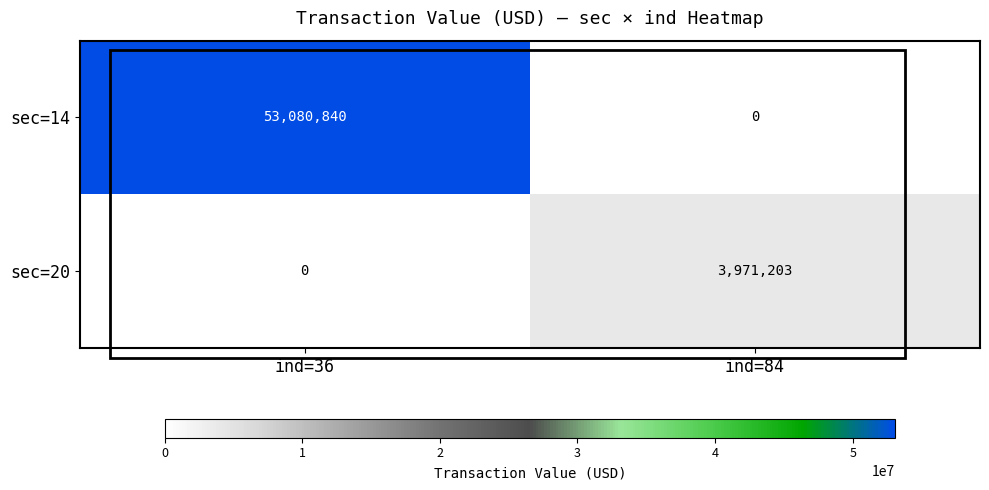

What is the sum of all sec=20 values?

3971203